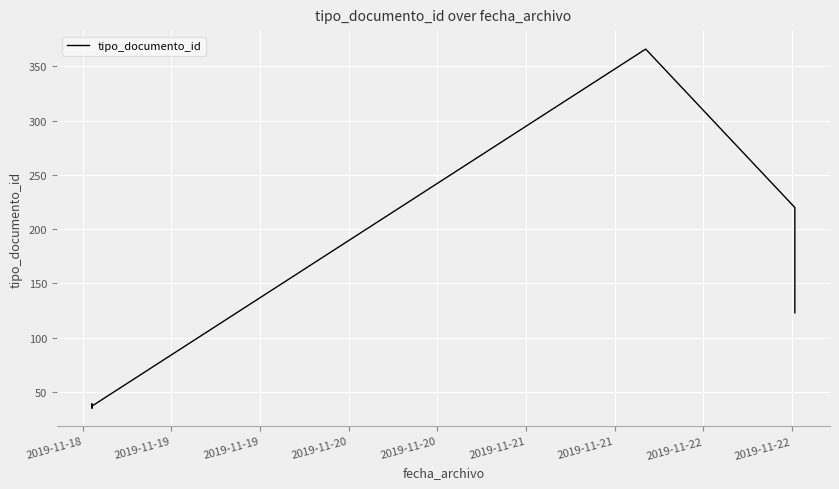

What is the minimum value shown in the chart?

35